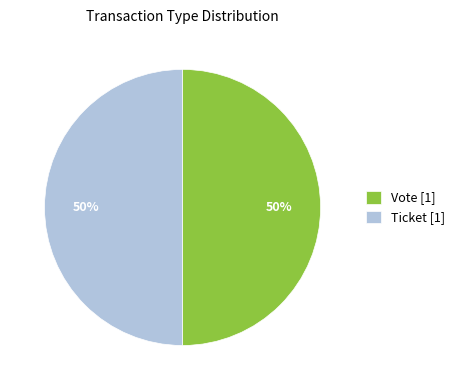

What percentage is the Ticket [1] slice, to the nearest percent?

50%